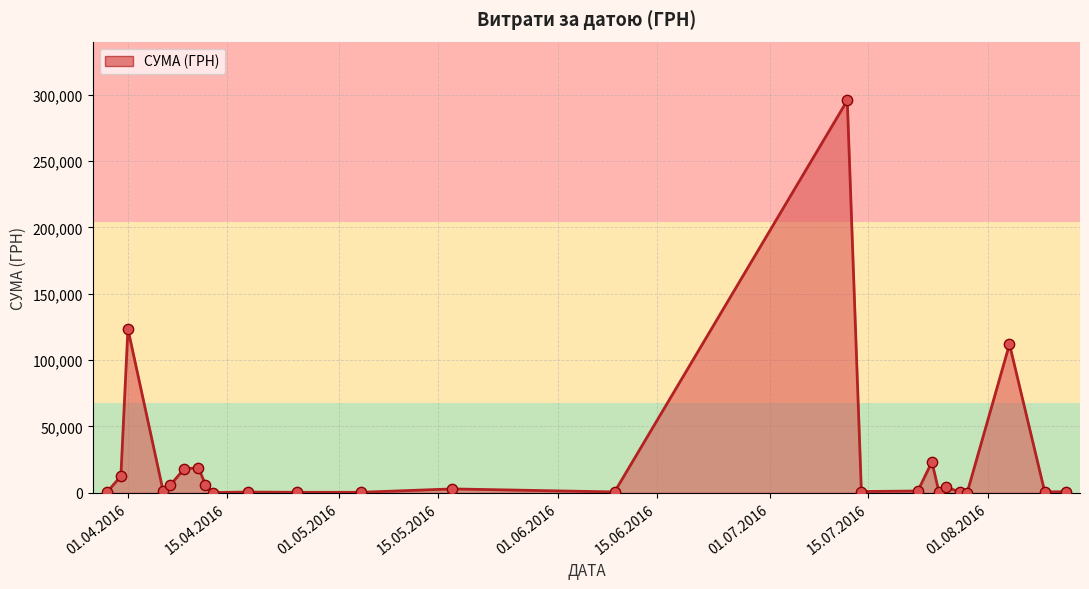

What is the greatest value displayed?

295638.6